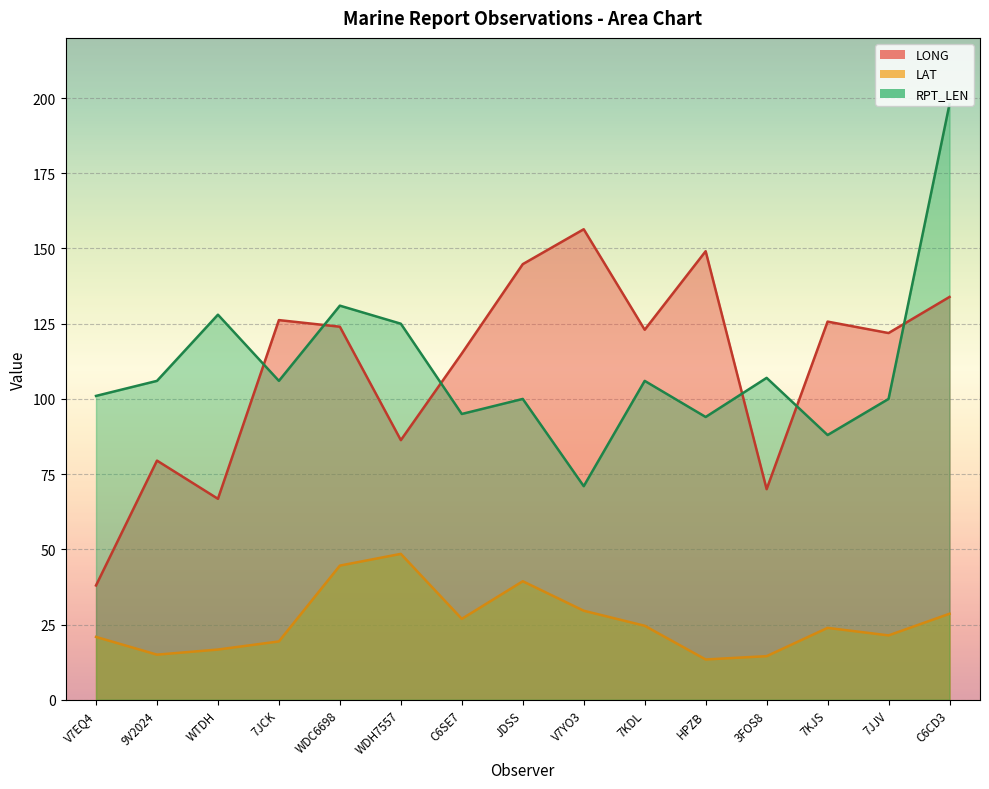

What value does the LAT series have at 3FOS8?

14.5